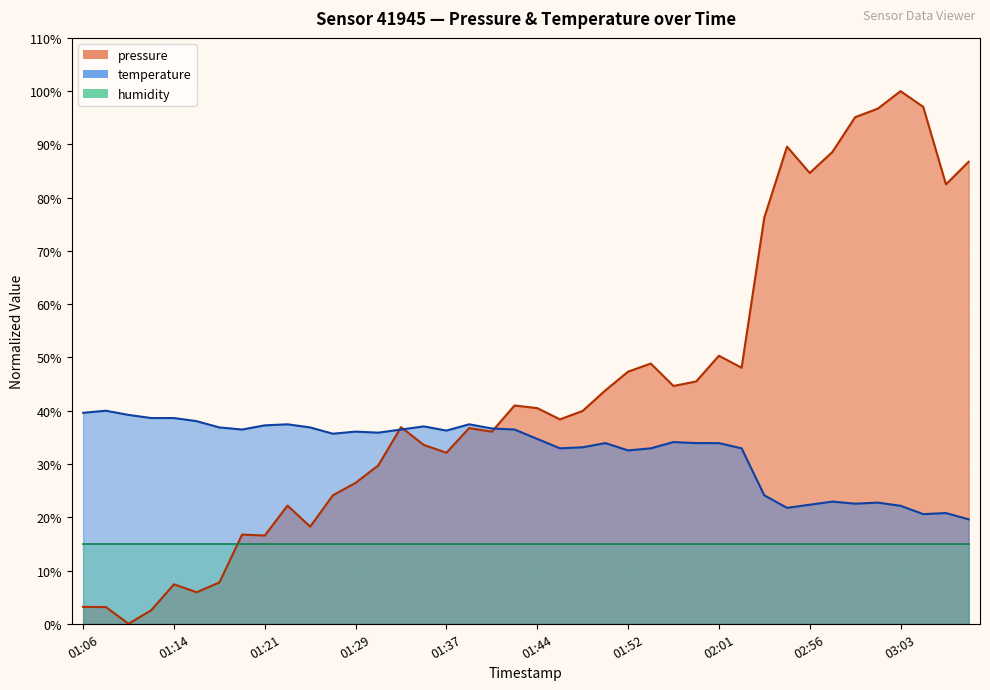

How many positive values does the pressure series have?

39